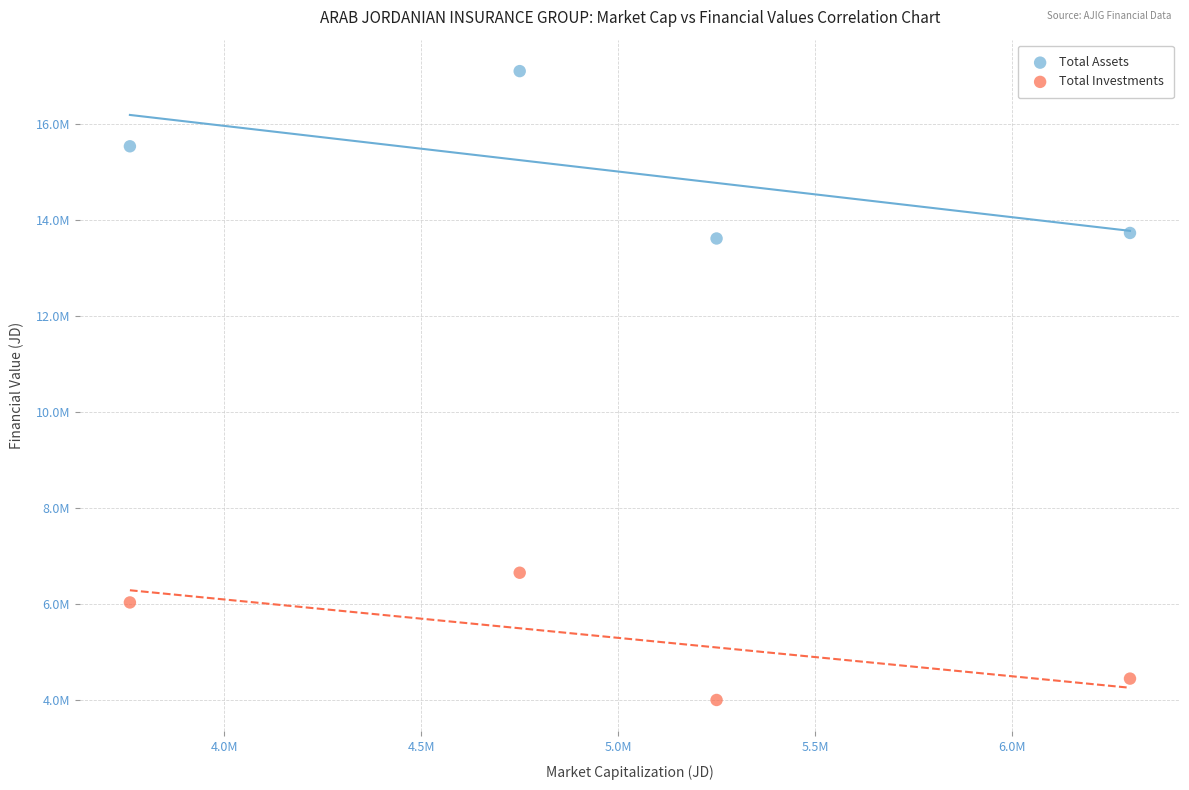

What are all the series names shown in the legend?

Total Assets, Total Investments